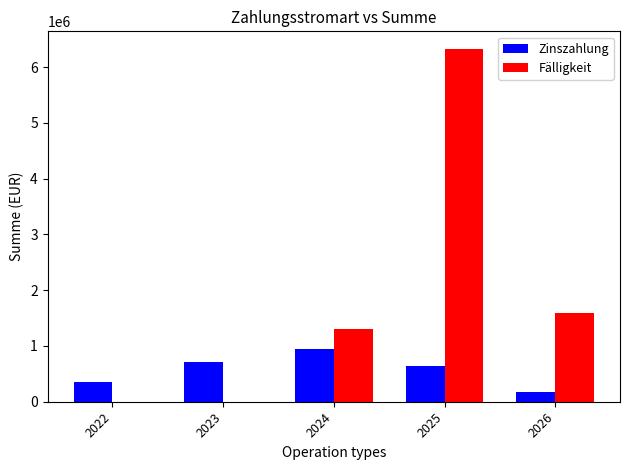

What is the sum of all Zinszahlung values?

2817967.9